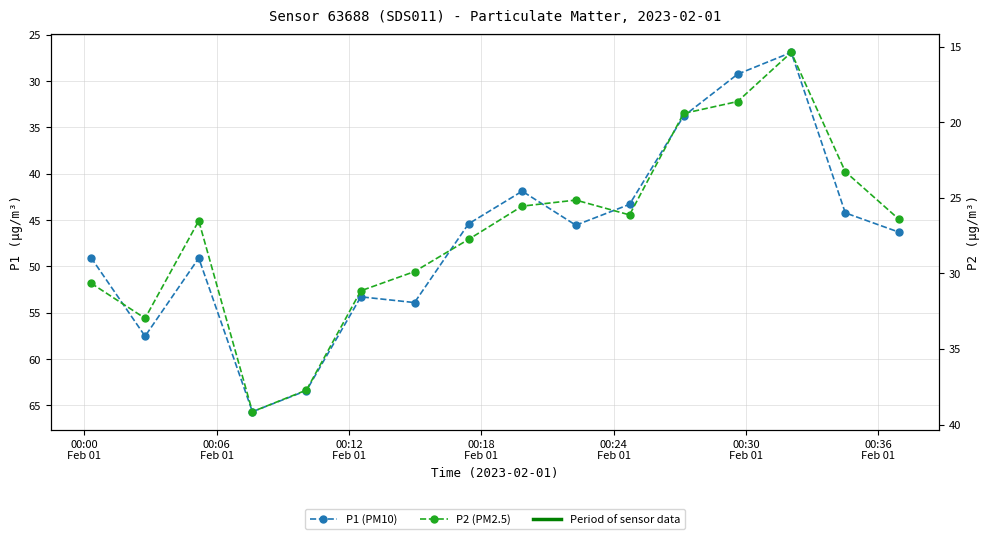

What is the value of the P1 point at the 7th from the left?

53.9